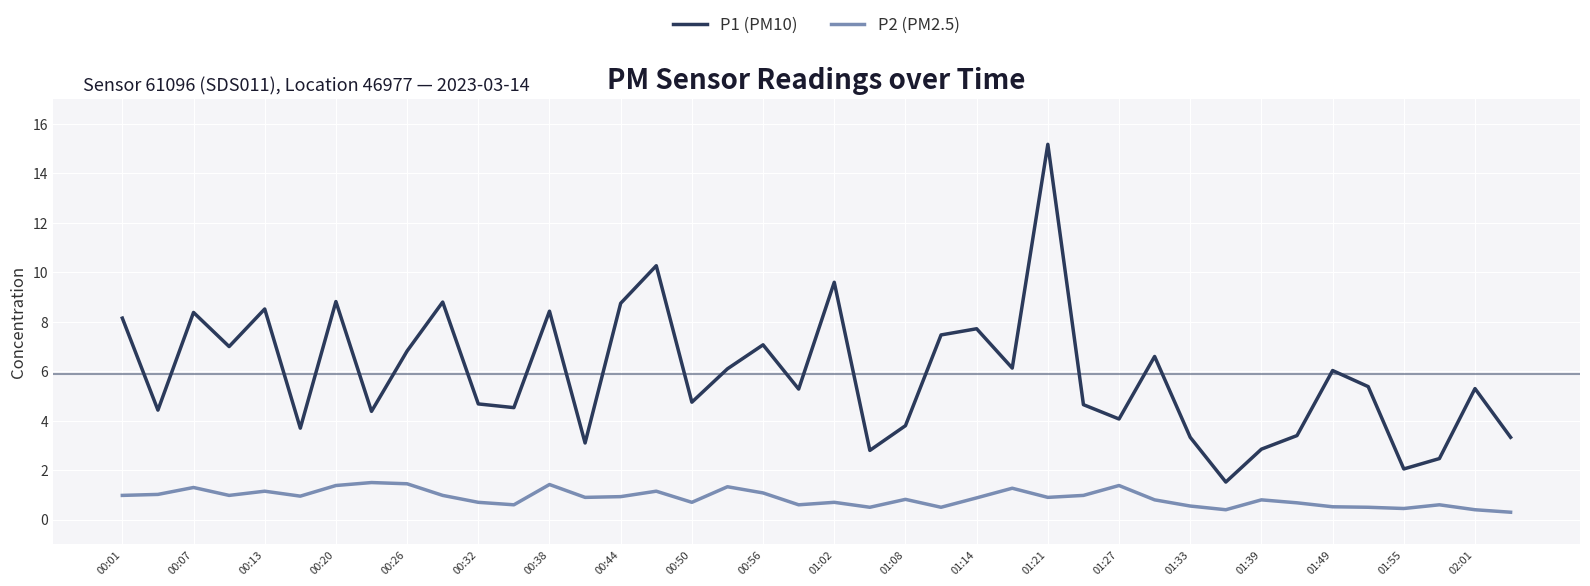

In P2 (PM2.5), how many points are lower than both neighbors (excluding endpoints)?

11